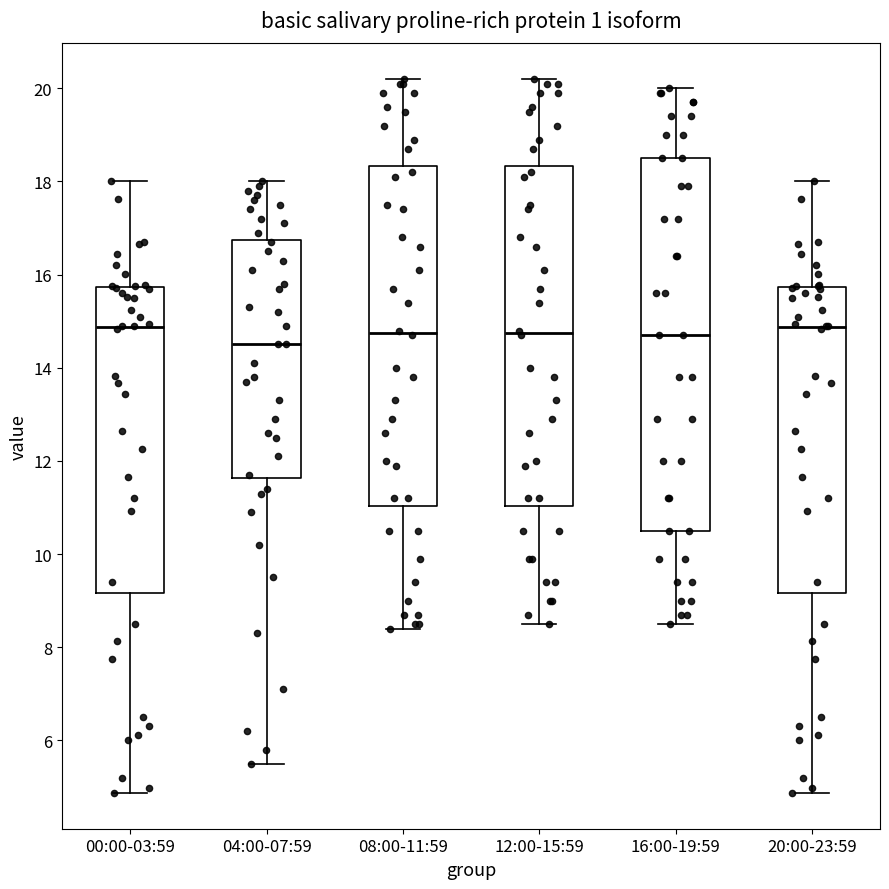

Where does the lower whisker of the box for 12:00-15:59 end on the y-axis? The values are not printed on the chart, so give them approximately, as read against the axis.

8.6